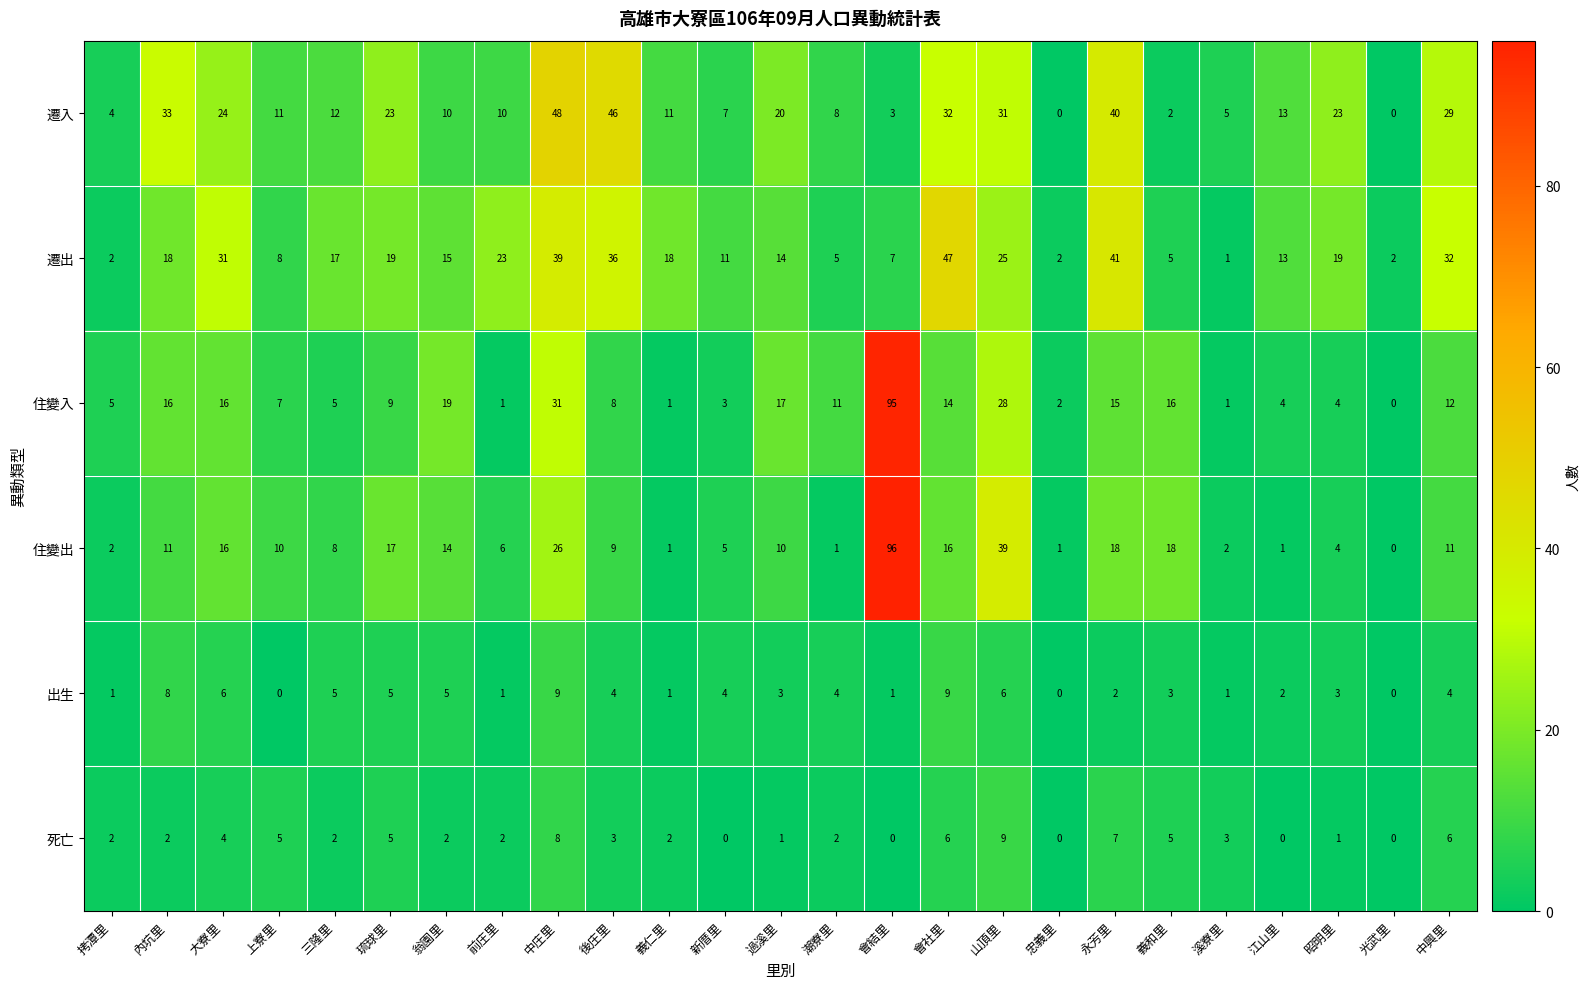

At how many categories does at least one series exceed 67?

1